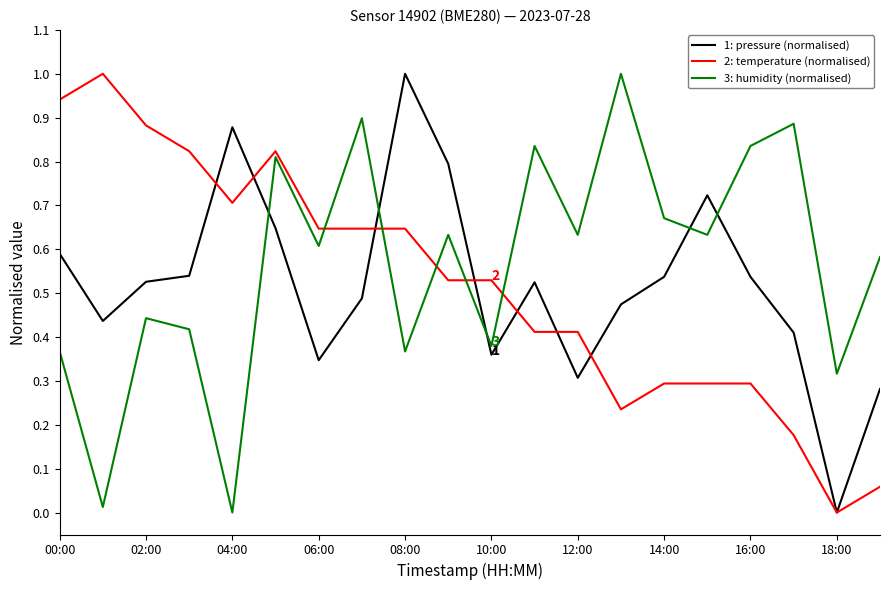

Which series ends up on top after the final intersection of 3: humidity (normalised) and 2: temperature (normalised)?

3: humidity (normalised)